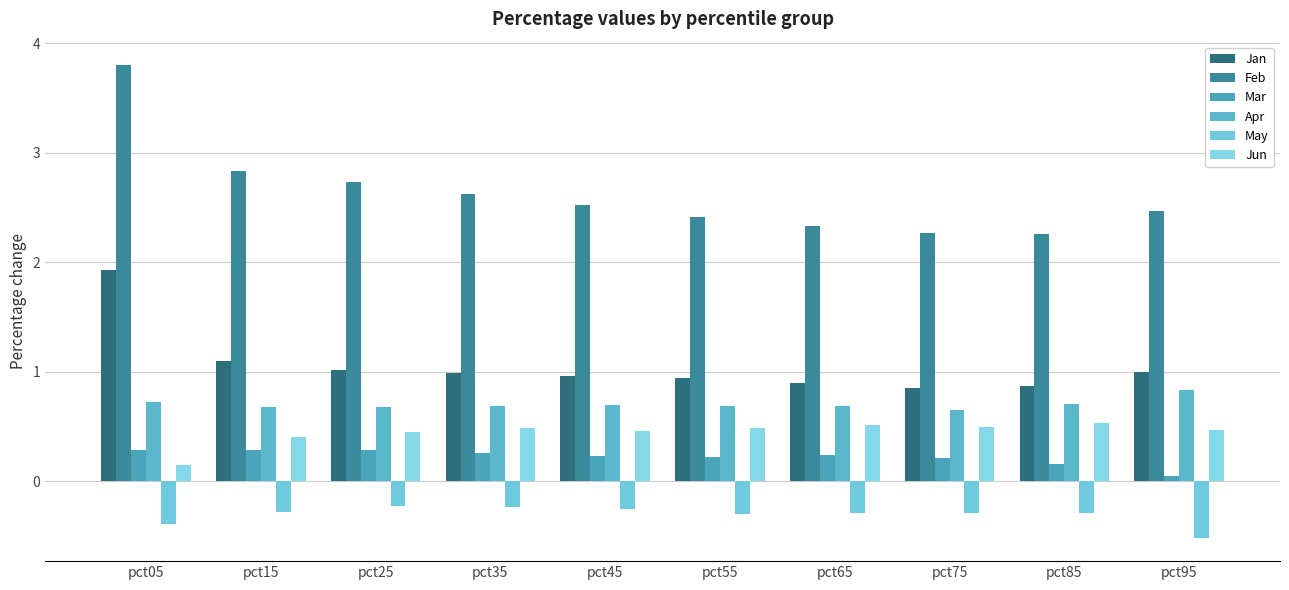

What is the approximate value of Apr at pct55?

0.7